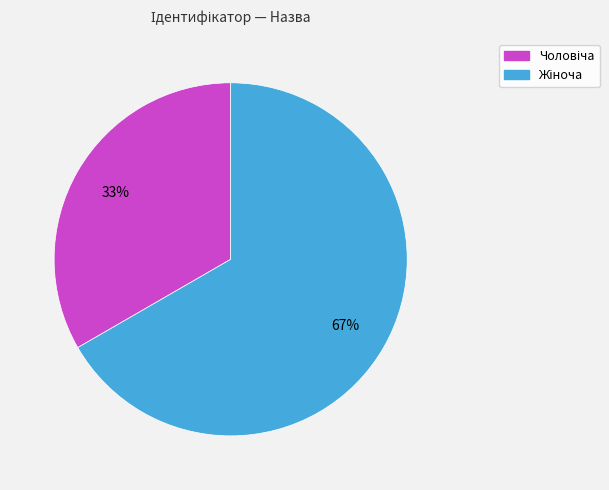

To the nearest percent, what is the average slice percentage?

50%